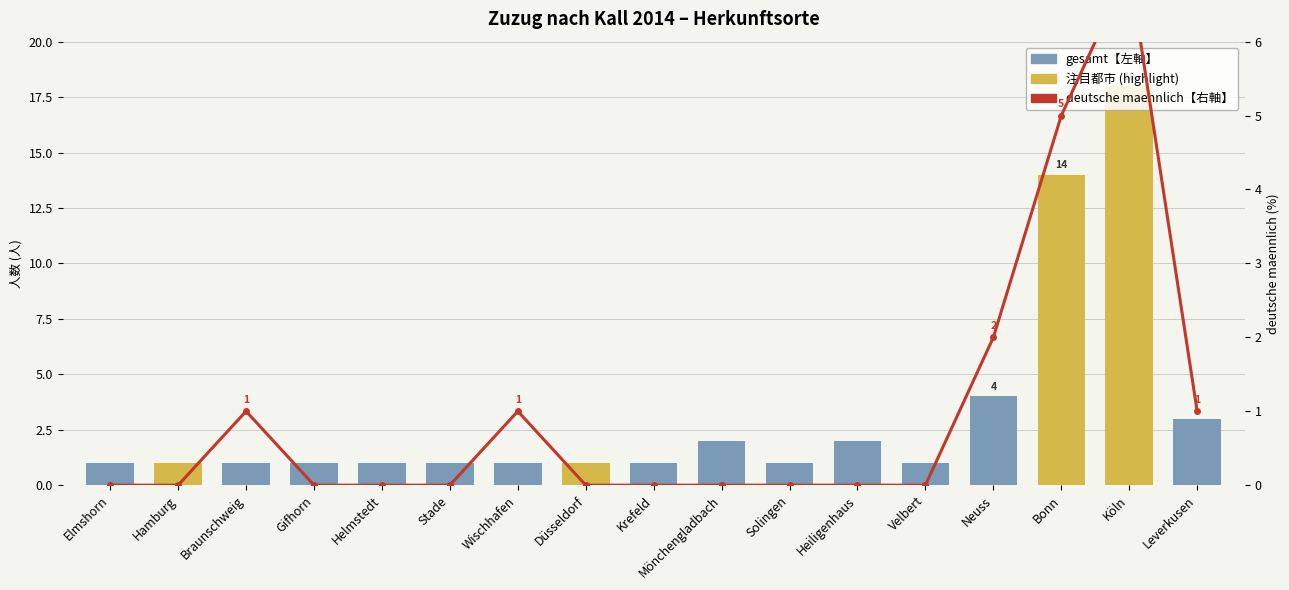

What is the sum of the gesamt【左軸】 values at Stade and Leverkusen?

4